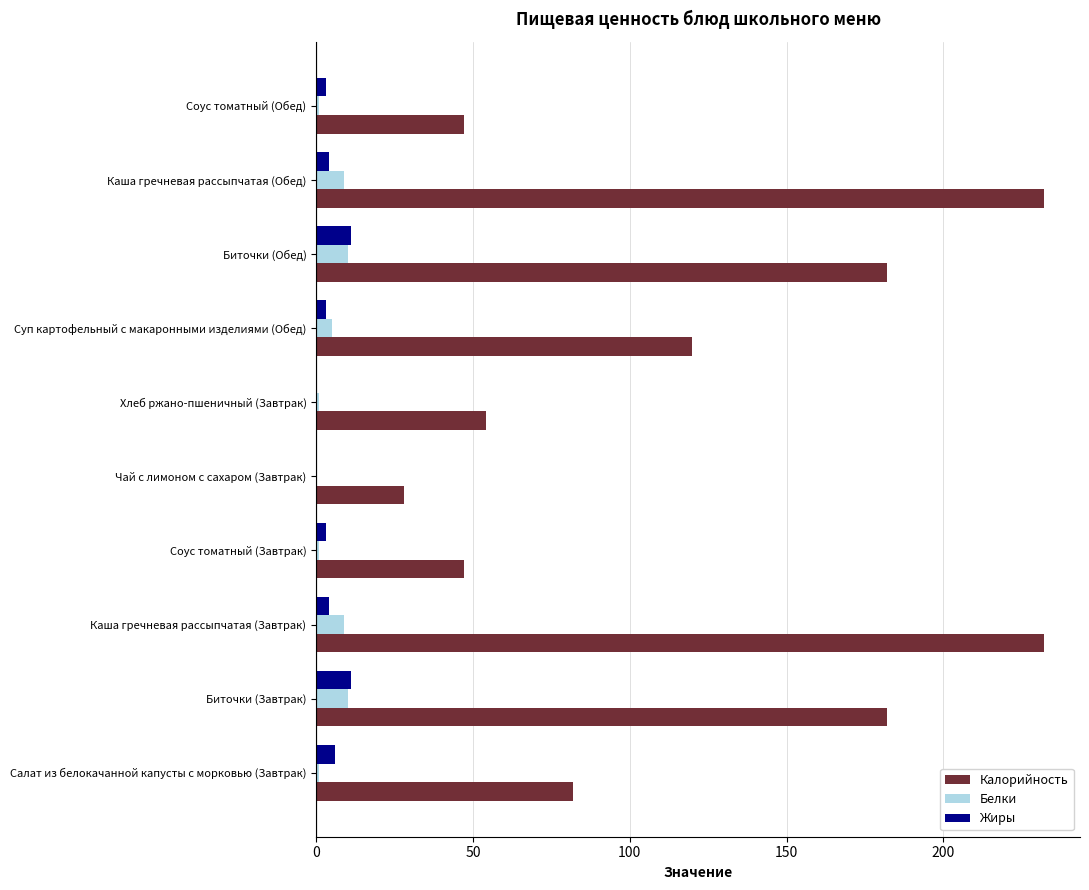

The Калорийность series shows 120 at Суп картофельный с макаронными изделиями (Обед). True or false?

True